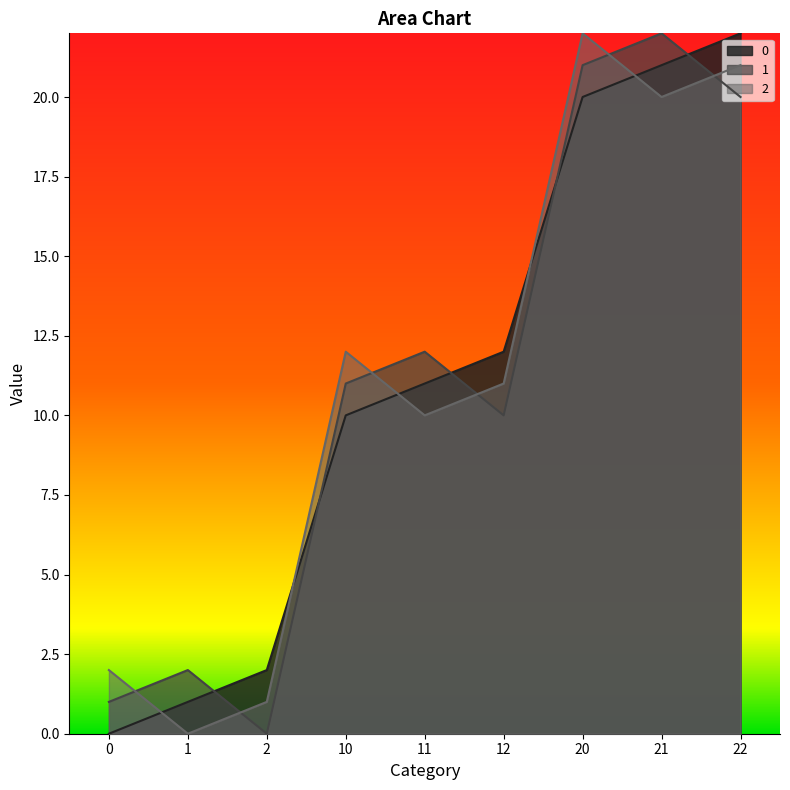

List the labels in order of 2 value, smallest first.

1, 2, 0, 11, 12, 10, 21, 22, 20